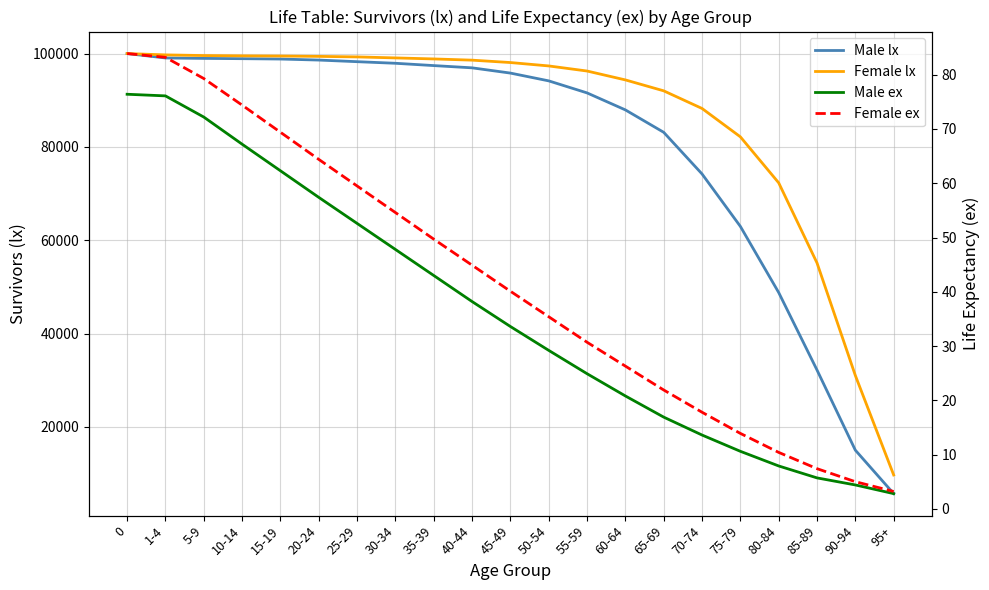

What are all the series names shown in the legend?

Male lx, Female lx, Male ex, Female ex